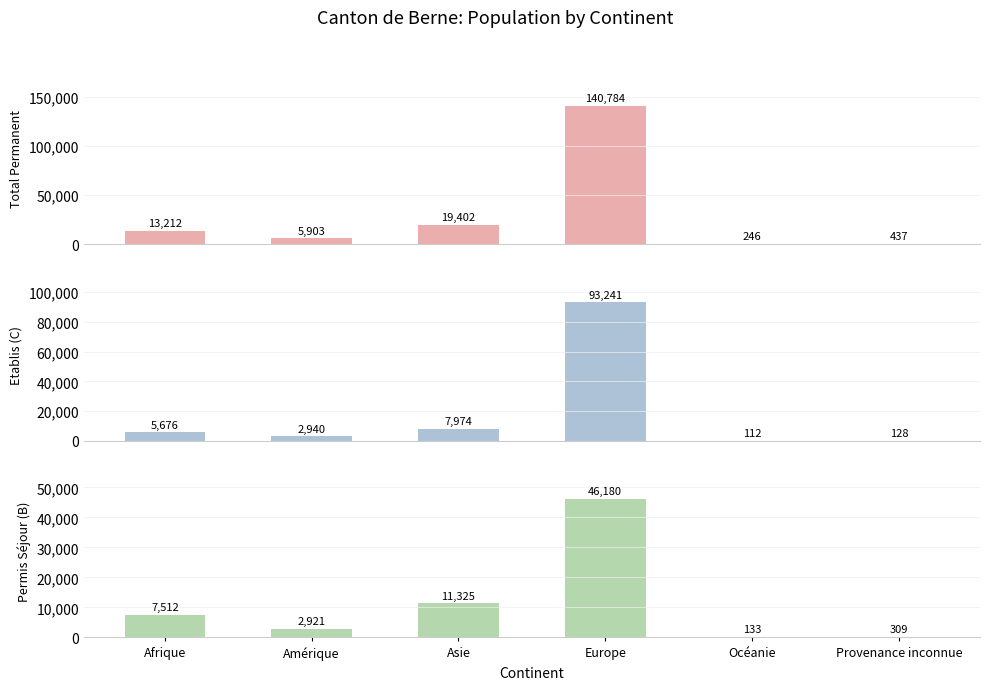

The value of Etablis (C) at Océanie is 112. True or false?

True